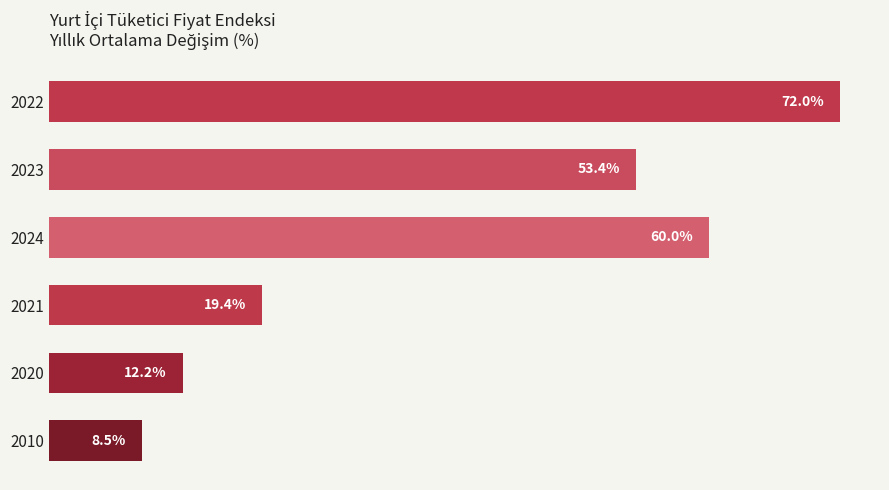

Rank the categories by value from lowest to highest.

2010, 2020, 2021, 2023, 2024, 2022